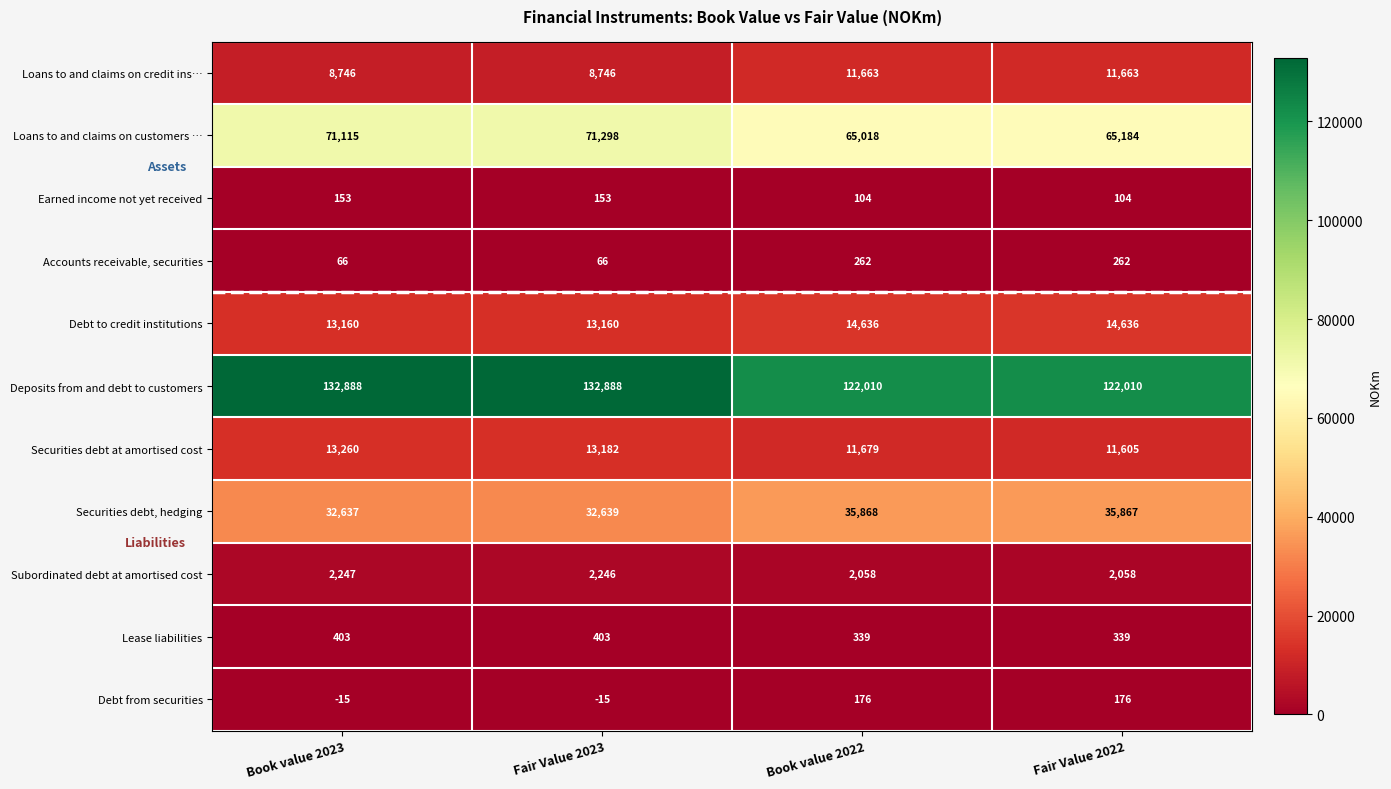

What is the spread (max minus min) of values at Book value 2023?

132903